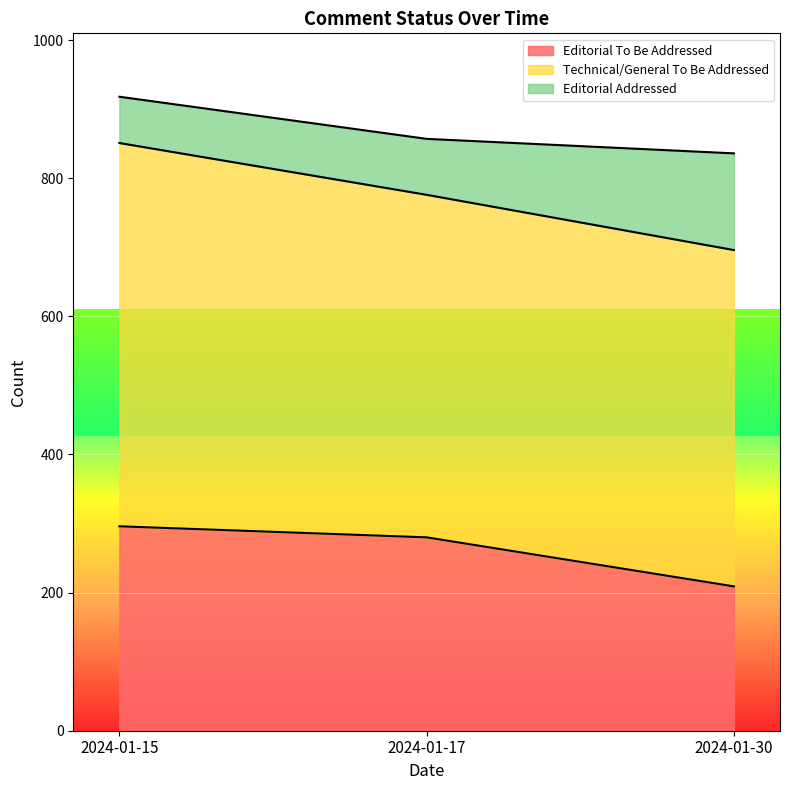

Is the value of Editorial To Be Addressed at 2024-01-17 greater than the value of Technical/General To Be Addressed at 2024-01-30?

No